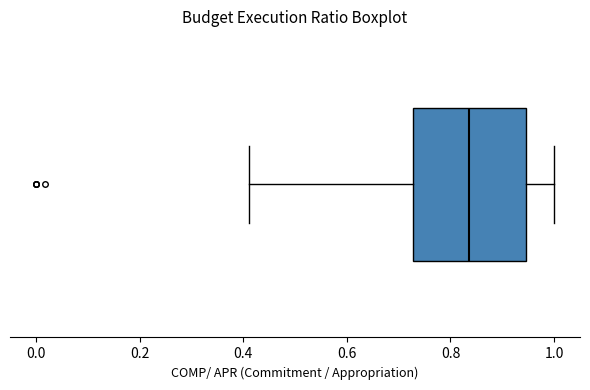

Transcribe this box plot: give where the median line is, the range the box spans, and where the two whiskers end, as read against the x-axis. The values are not printed on the chart, so give them approximately, as read against the axis.

median 0.84, box 0.72 to 0.94, whiskers 0.42 to 1.00